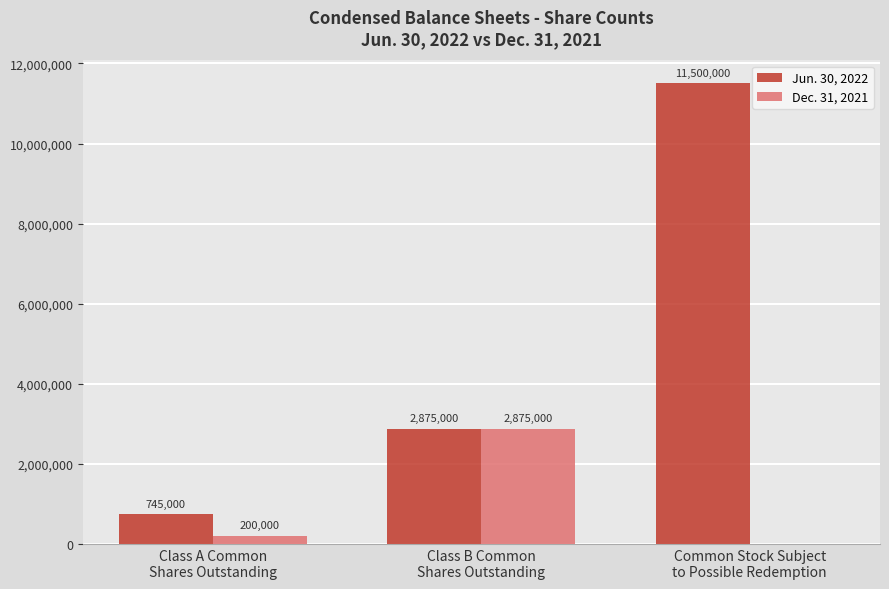

Reading left to right, what are all the values shown in this chart?

Jun. 30, 2022: 745000	2875000	11500000
Dec. 31, 2021: 200000	2875000	0